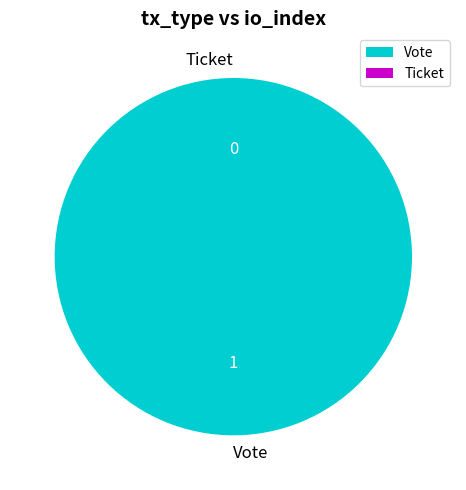

To the nearest percent, what percentage of the pie is Vote?

100%